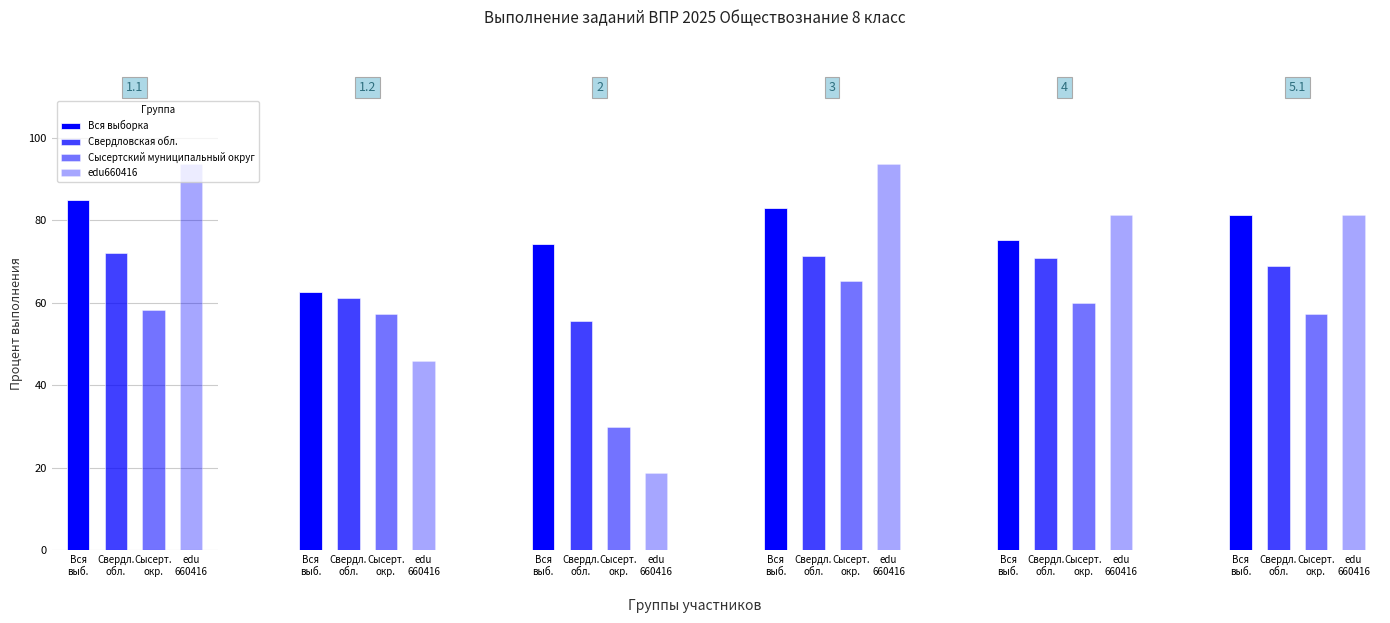

Is the value of Вся выборка at 2 greater than the value of Свердловская обл. at 1.1?

Yes